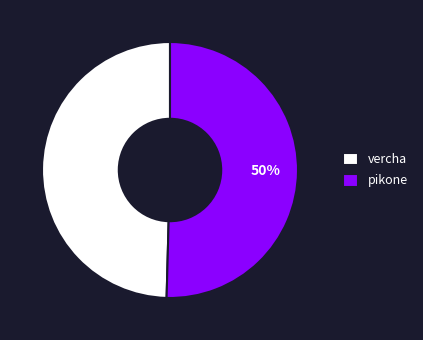

To the nearest percent, what is the average slice percentage?

50%